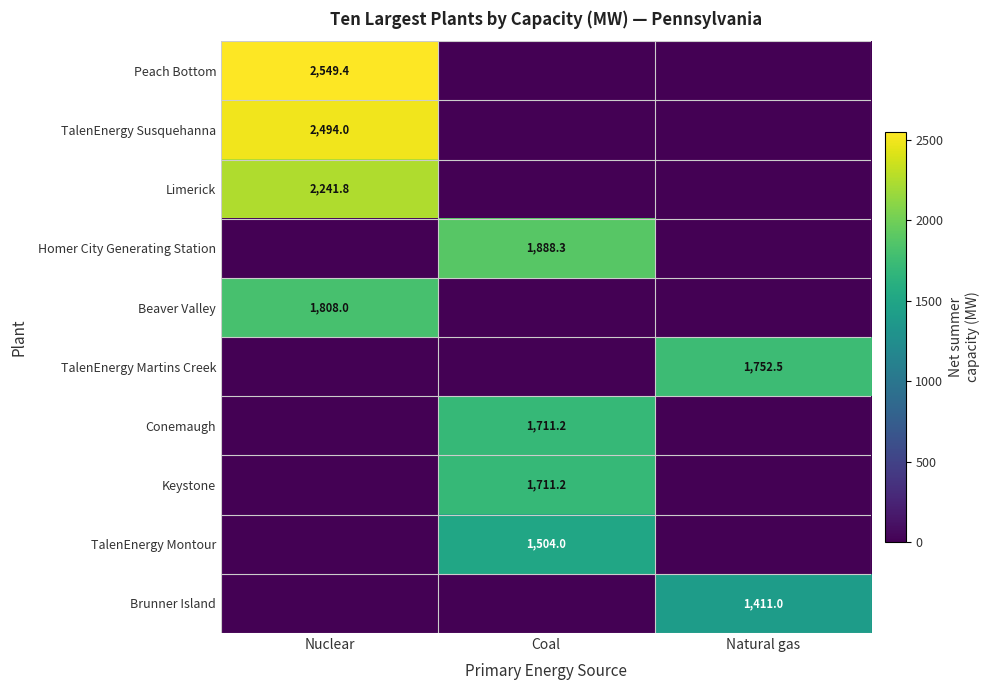

The Beaver Valley series shows 1212.0 at Nuclear. True or false?

False